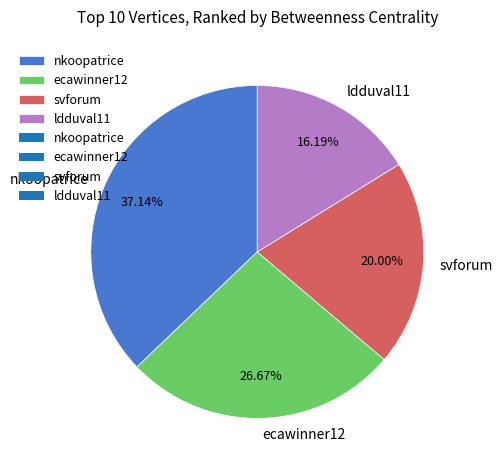

Count the number of slices in the pie.

4